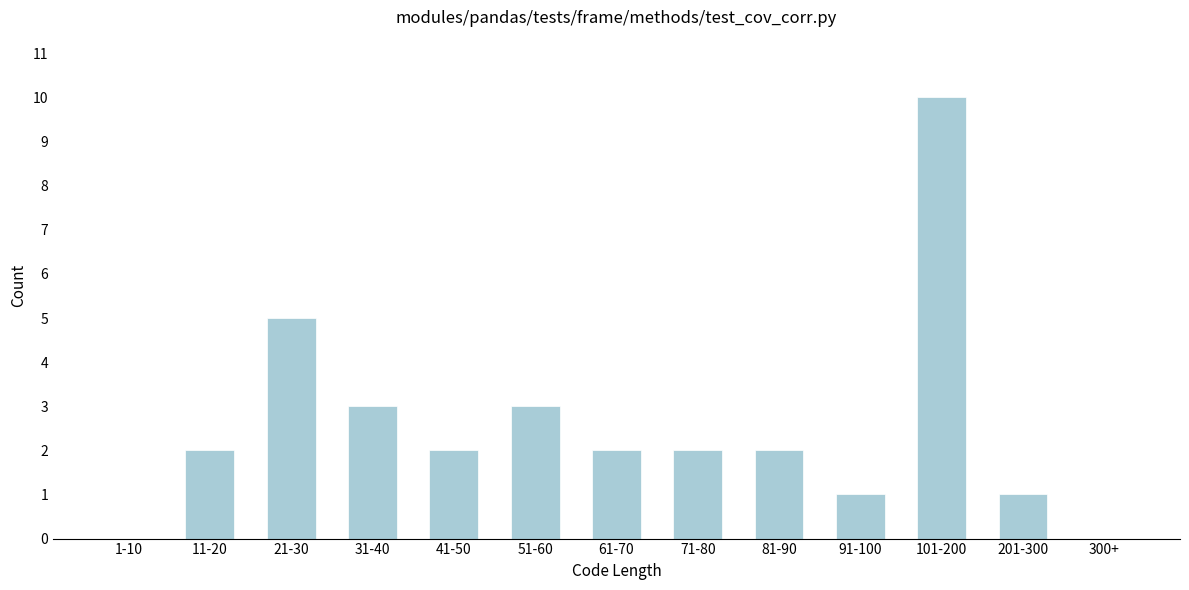

Reading left to right, what are all the values shown in this chart?

1-10=0	11-20=2	21-30=5	31-40=3	41-50=2	51-60=3	61-70=2	71-80=2	81-90=2	91-100=1	101-200=10	201-300=1	300+=0